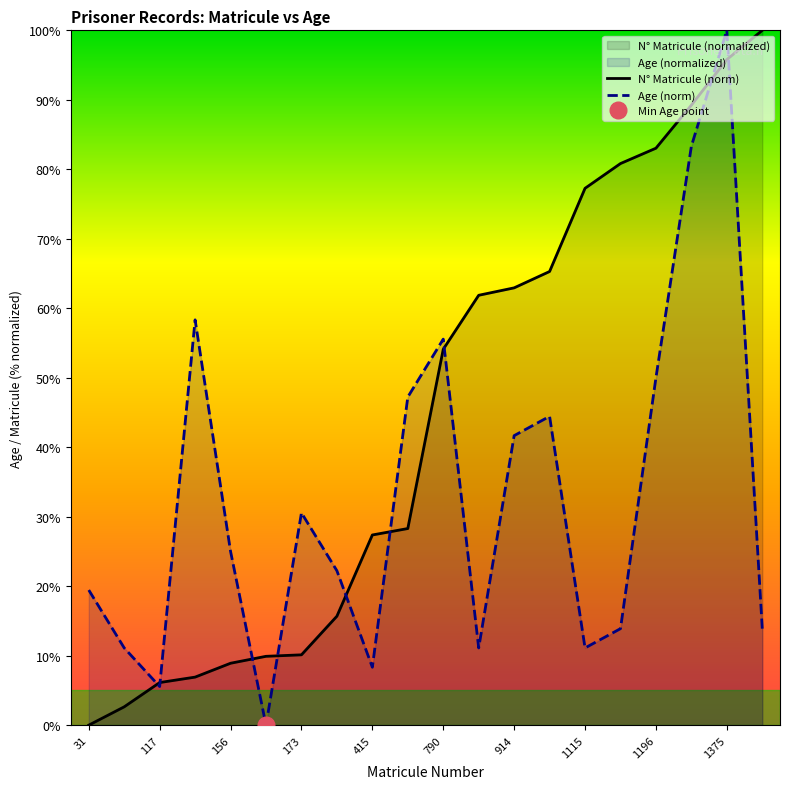

At how many categories does at least one series exceed 61?

9